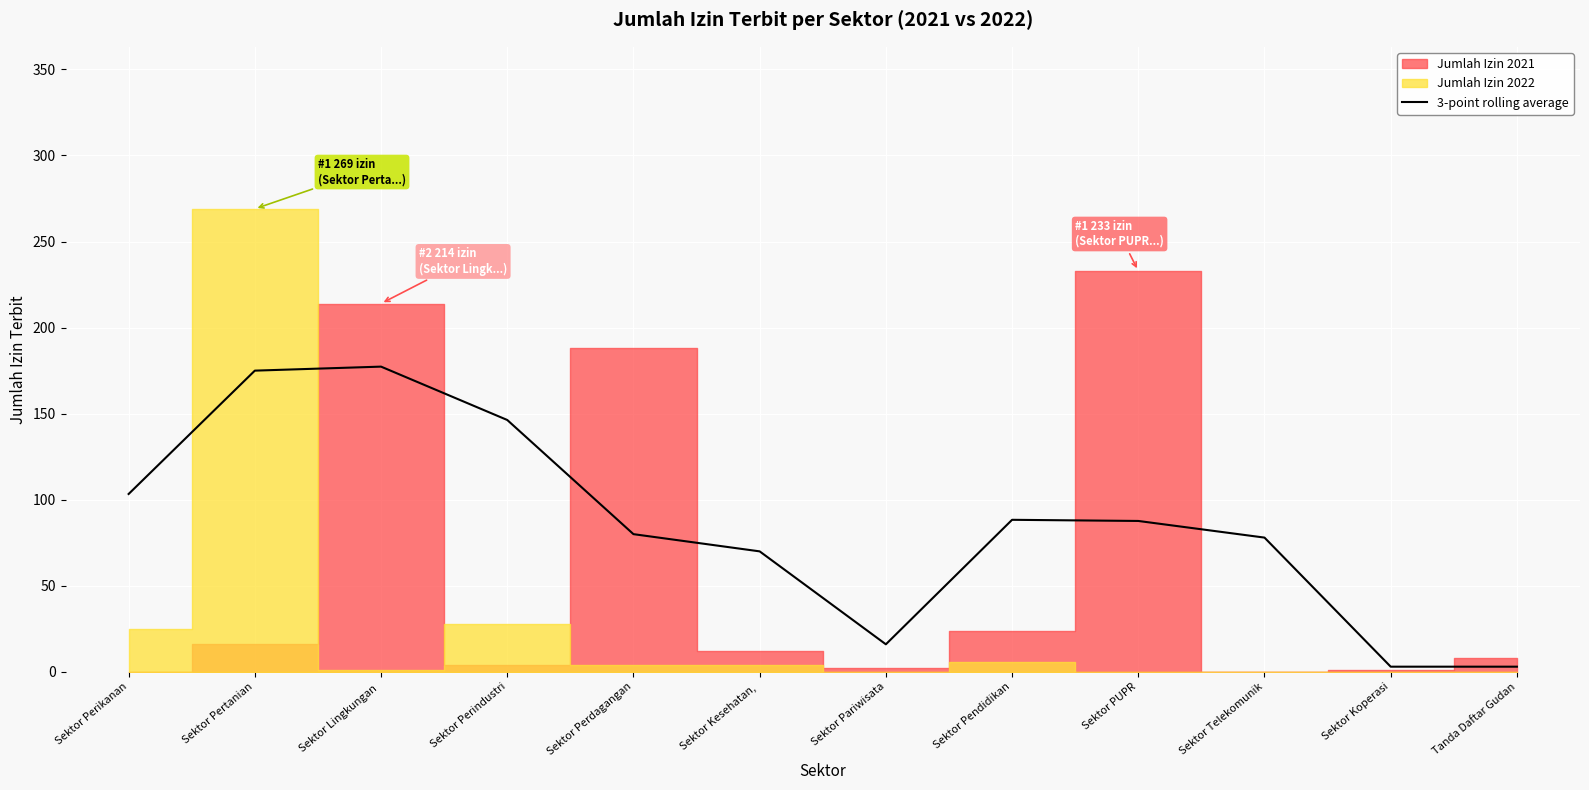

How many data points are less than 87?

6